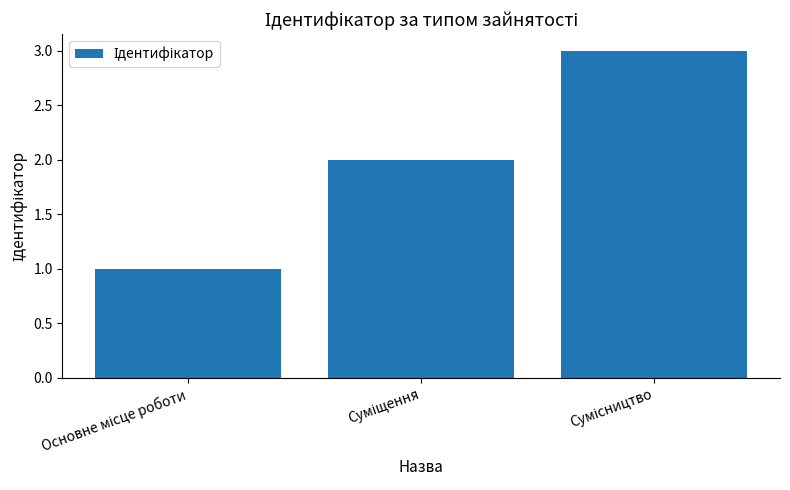

How many values are below 2?

1